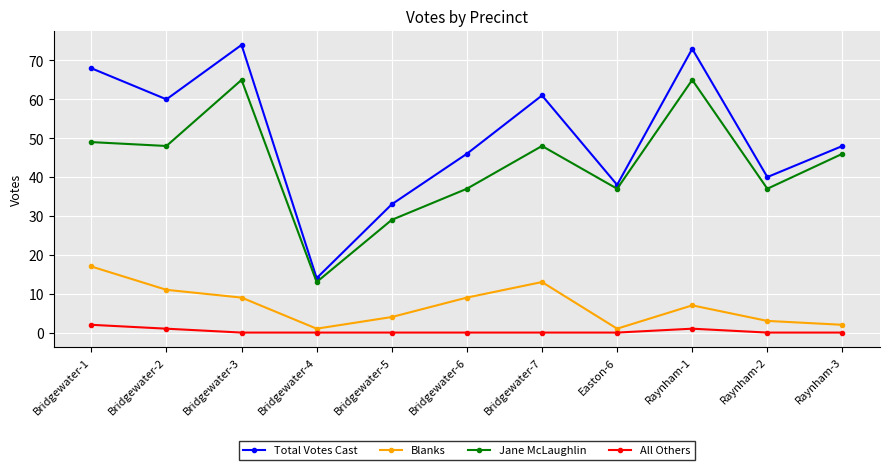

Does the chart display data point markers on the line(s)?

Yes